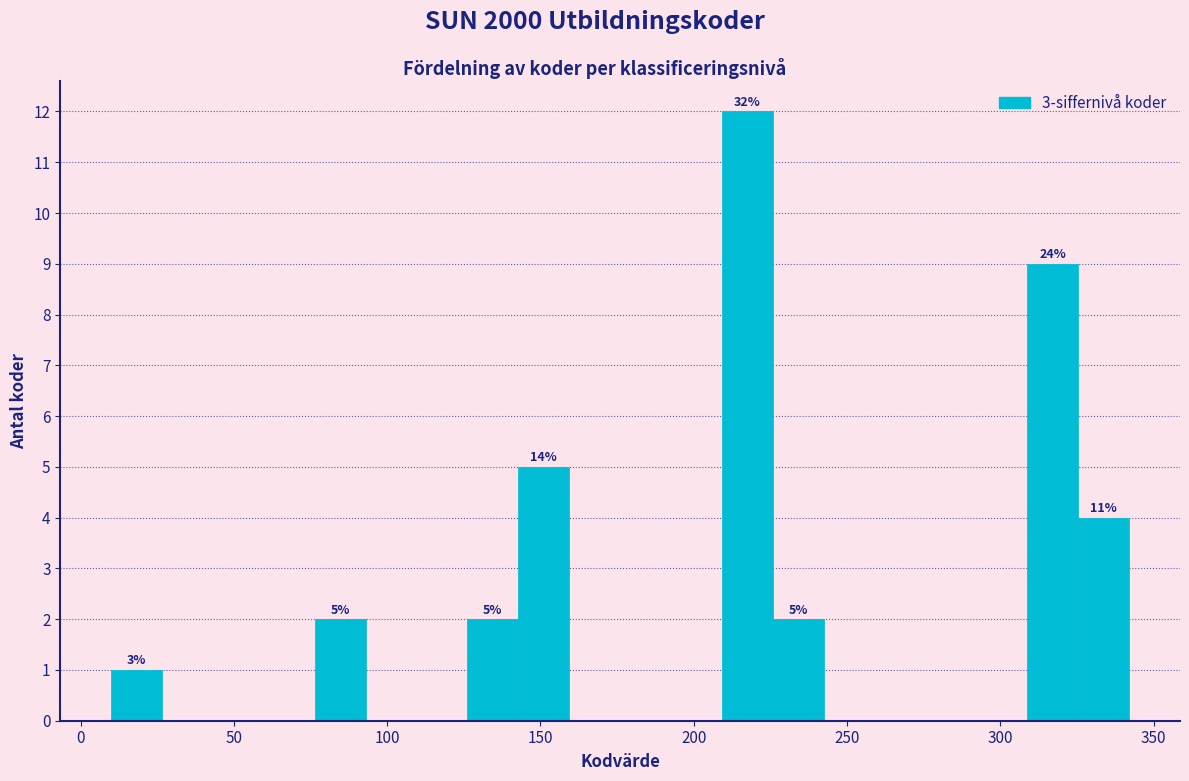

Around what value on the x-axis is the tallest bar? Give the approximate position of its centre, as read against the axis.

220